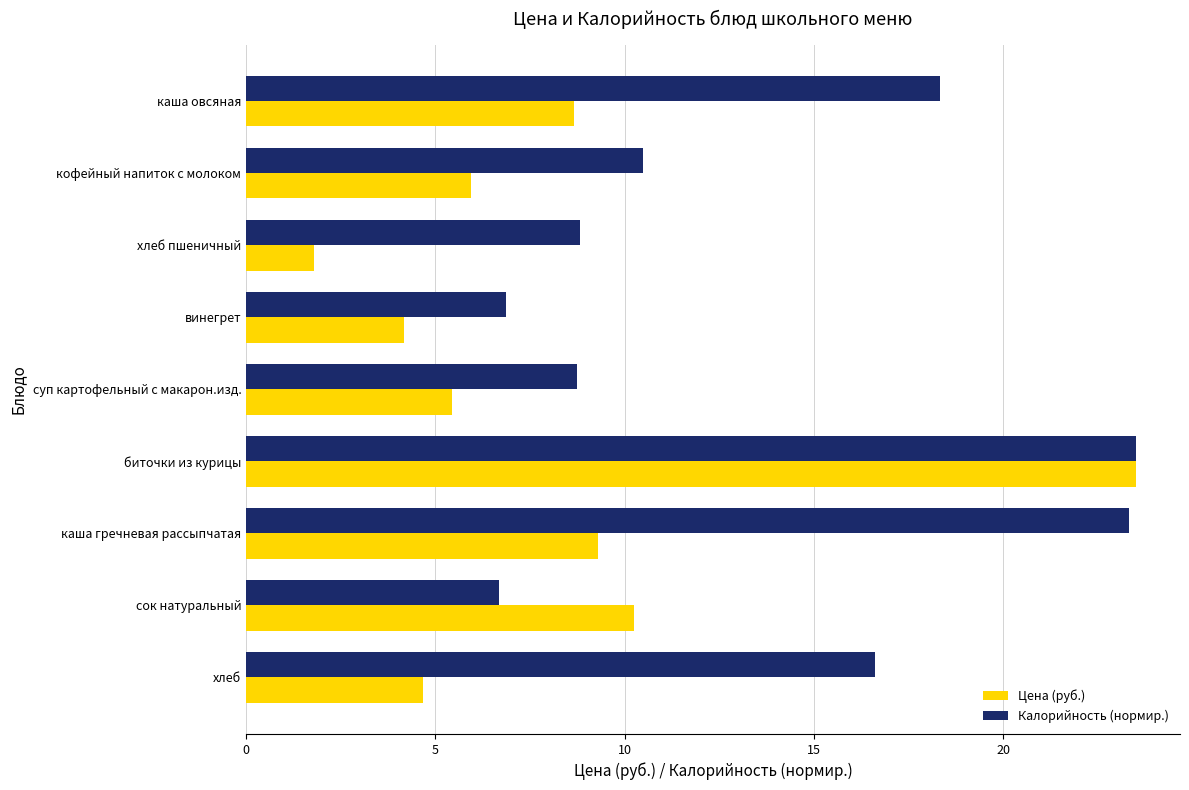

Is the value of Калорийность (нормир.) at суп картофельный с макарон.изд. greater than the value of Цена (руб.) at каша гречневая рассыпчатая?

No